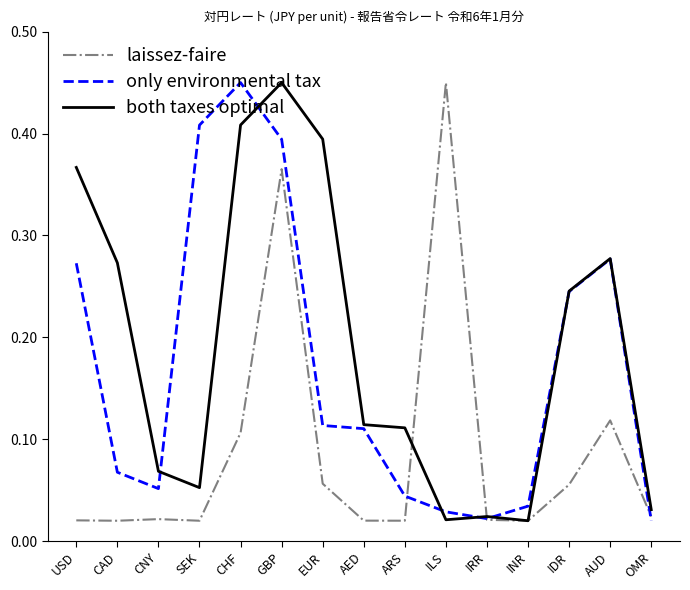

Which series has the largest total across all categories?

both taxes optimal